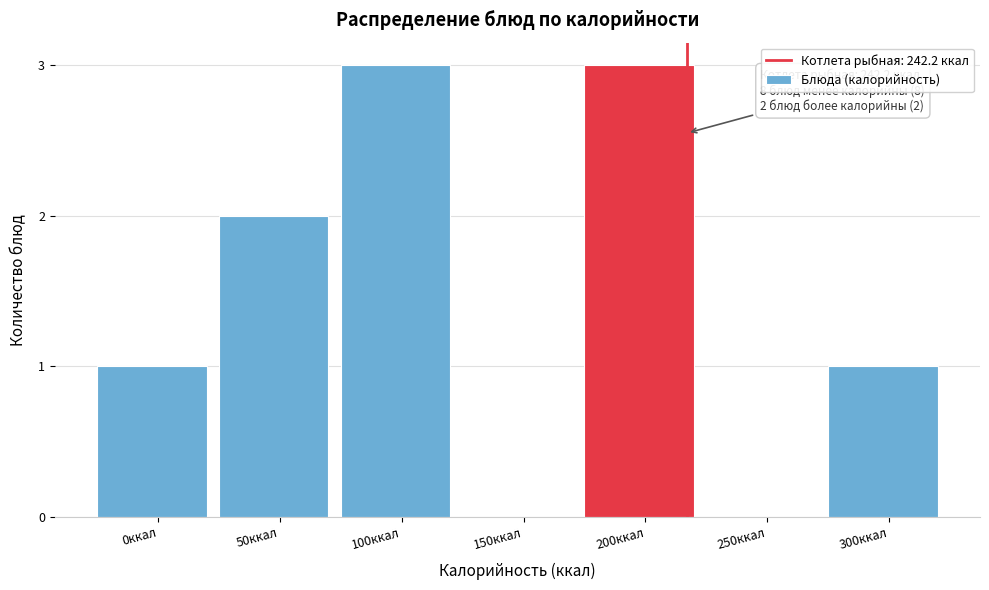

Reading right to left, extract all data points from this chart.

300ккал=1	250ккал=0	200ккал=3	150ккал=0	100ккал=3	50ккал=2	0ккал=1